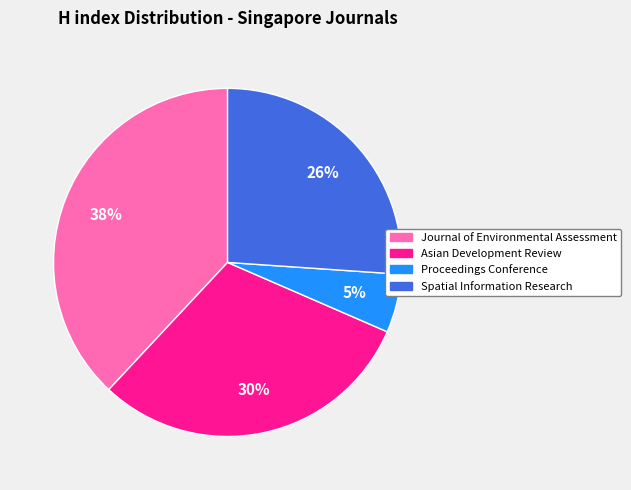

Approximately how many times larger is the value at Asian Development Review compared to Spatial Information Research?

1.2